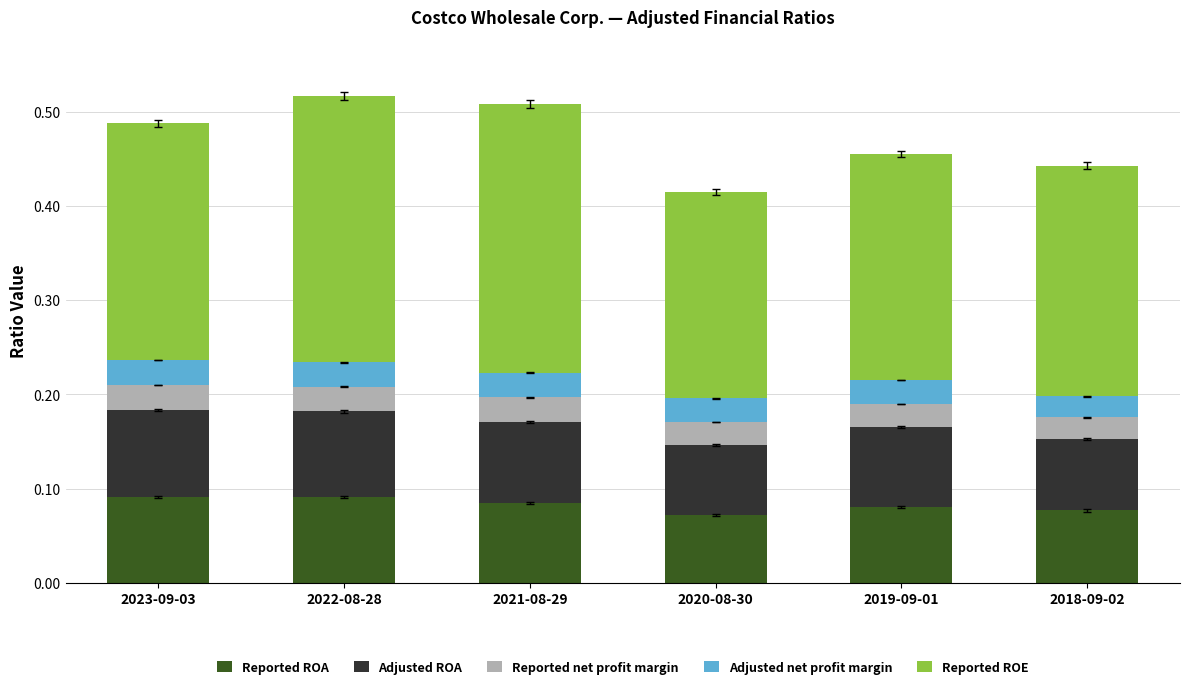

What is the total value across all series at 2021-08-29?

0.5